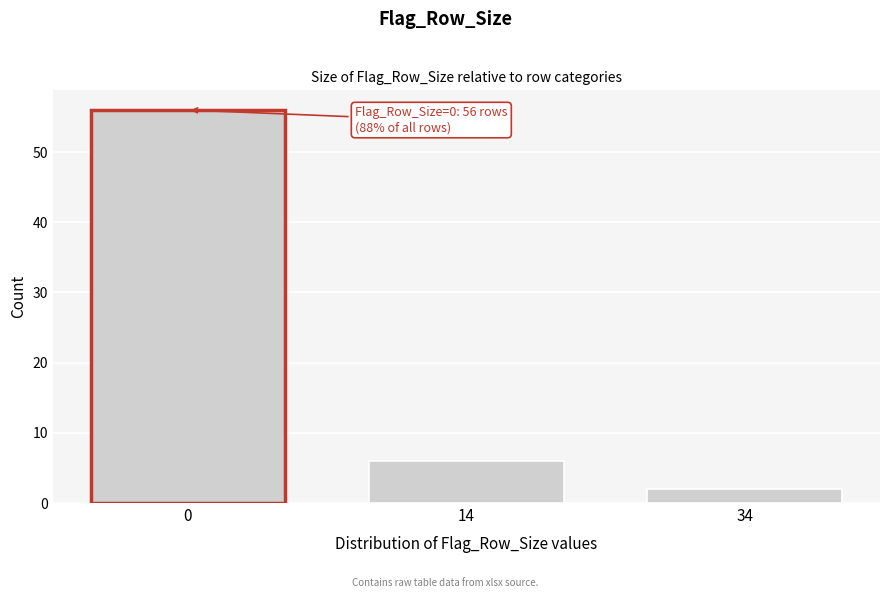

Reading right to left, transcribe all the data shown in this chart.

2	6	56